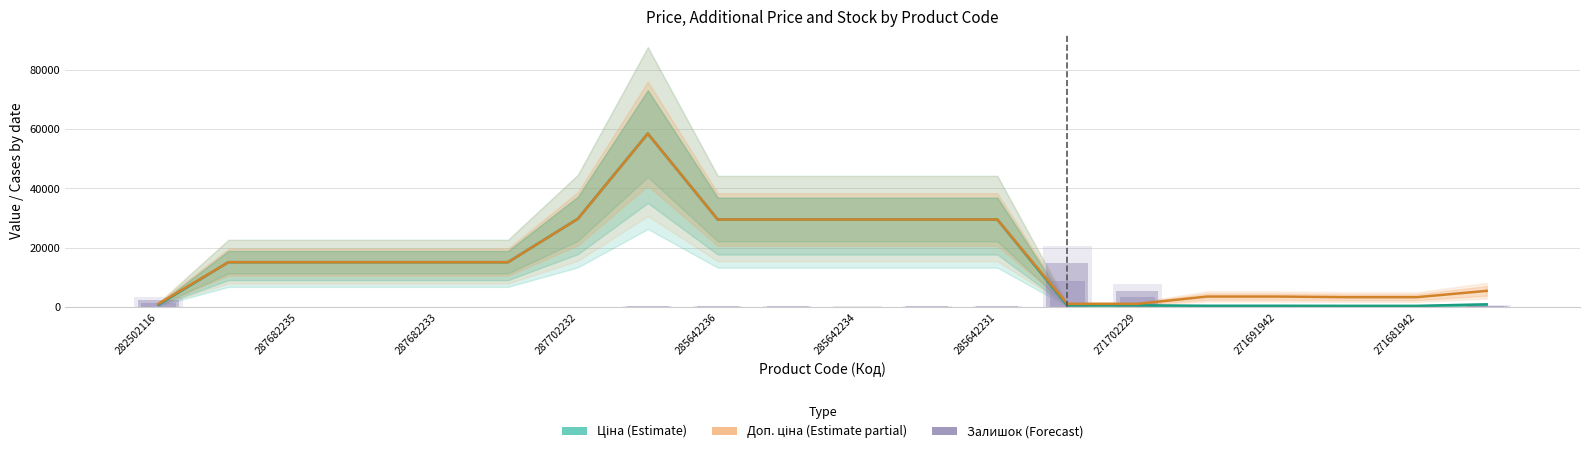

What is the spread (max minus min) of values at 285642234?

29311.5